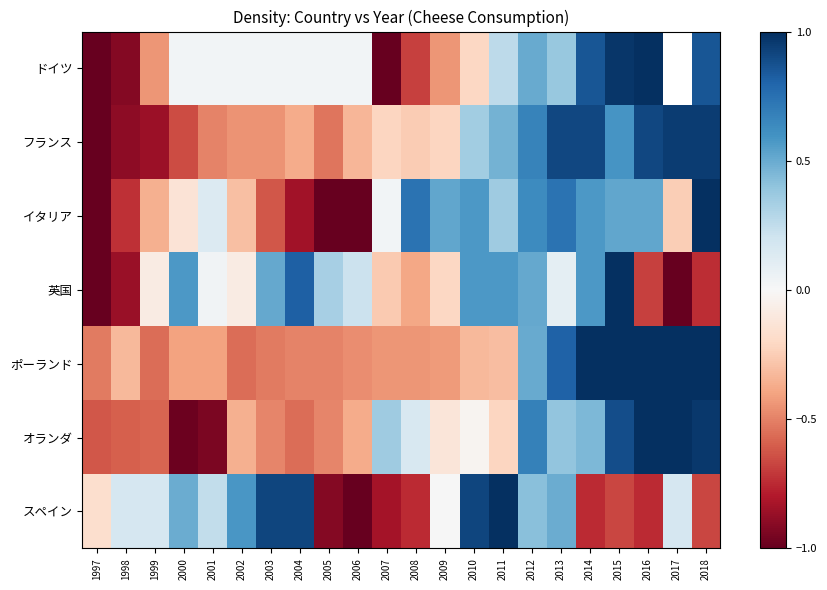

Rank the series by their maximum value, from highest to lowest.

ドイツ, イタリア, 英国, ポーランド, オランダ, スペイン, フランス